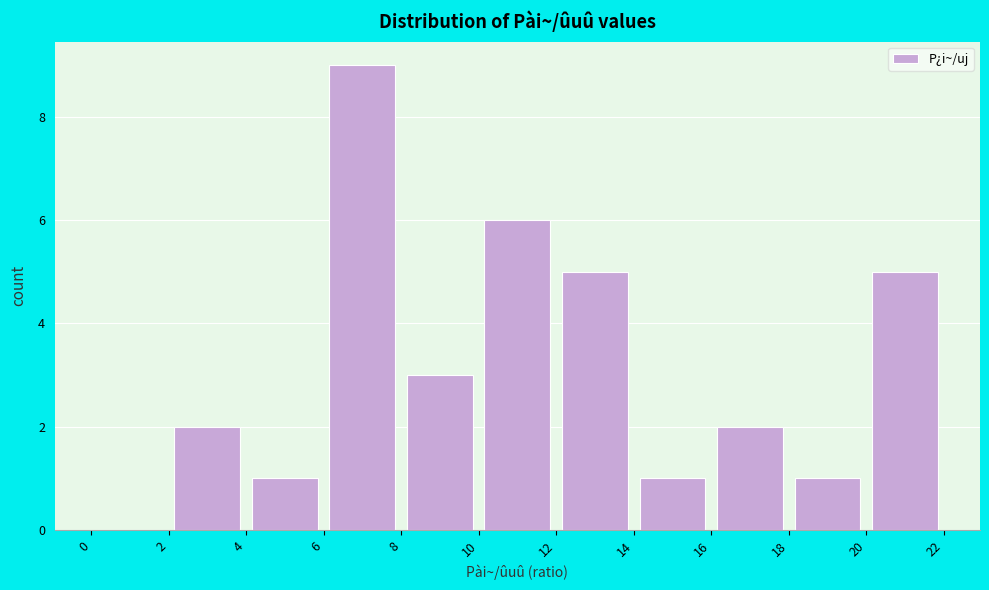

Reading left to right, list every bar in this chart as the range it spans on the x-axis followed by its height. The values are not printed on the chart, so give them approximately, as read against the axis.

0 to 2: 0
2 to 4: 2
4 to 6: 1
6 to 8: 9
8 to 10: 3
10 to 12: 6
12 to 14: 5
14 to 16: 1
16 to 18: 2
18 to 20: 1
20 to 22: 5